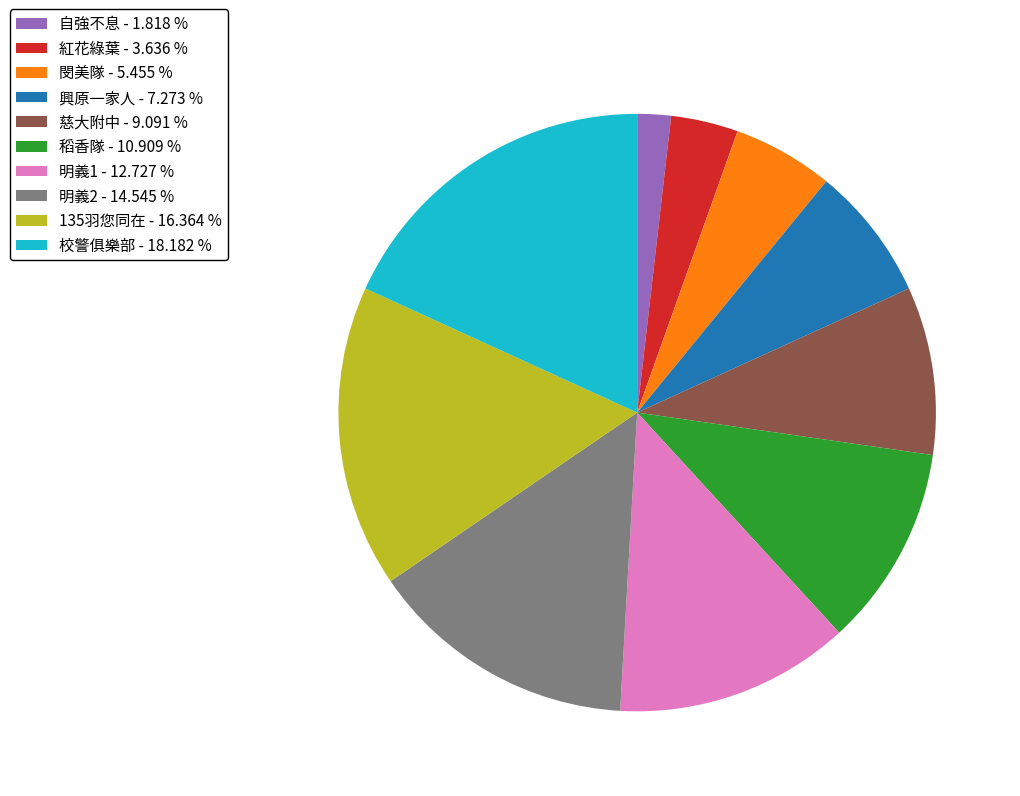

Is the sum of 校警俱樂部 - 18.182 % and 135羽您同在 - 16.364 % greater than half?

No